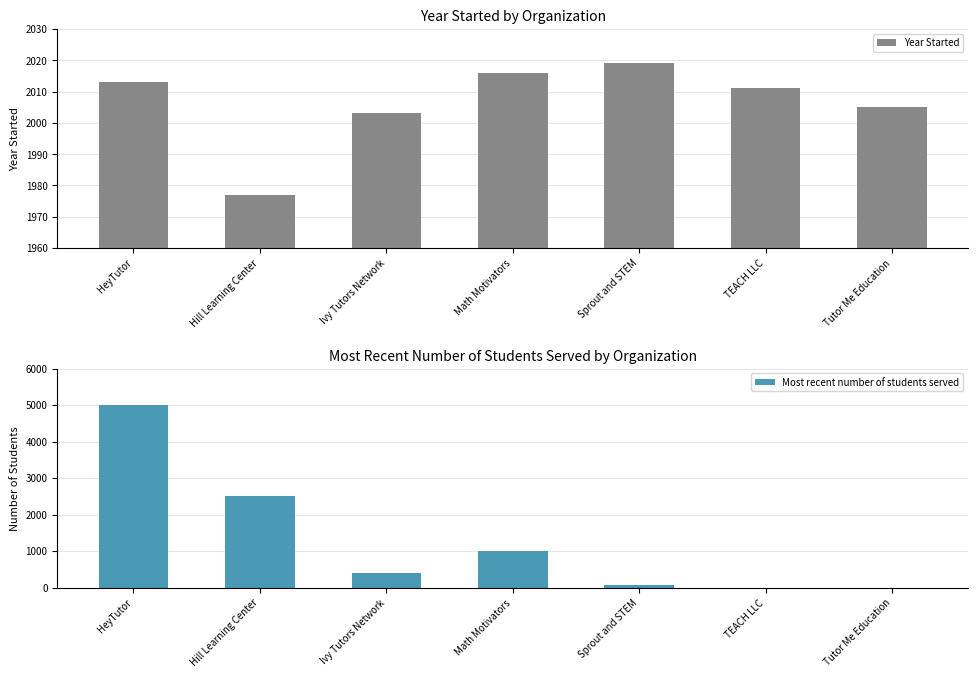

Rank the series at Math Motivators from lowest to highest value.

Most recent number of students served, Year Started